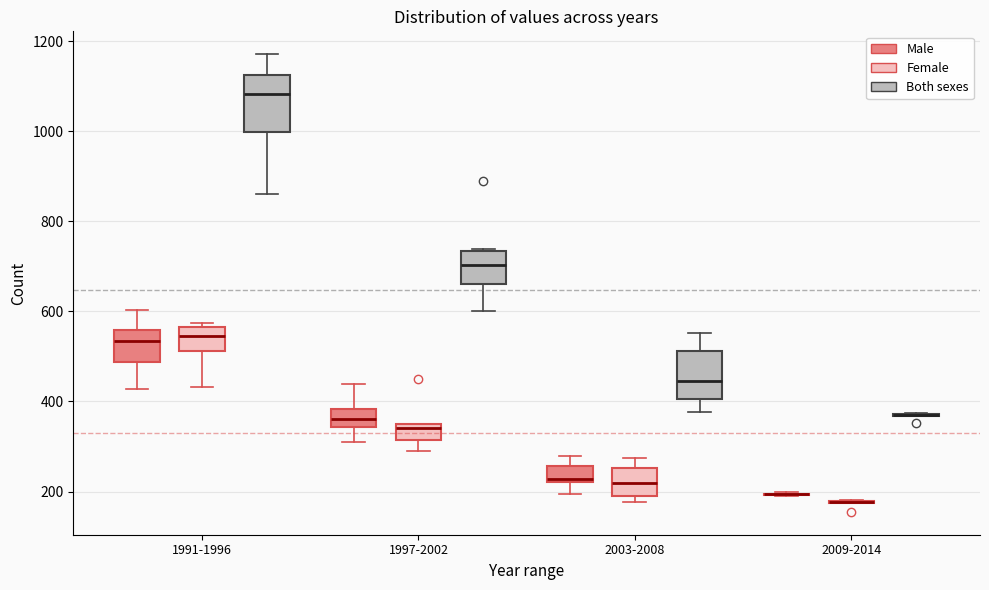

Reading left to right, transcribe this box plot: for each box, give where its median line is, the range the box spans, and where its two whiskers end, as read against the y-axis. The values are not printed on the chart, so give them approximately, as read against the axis.

1991-1996 (Male): median 540, box 480 to 560, whiskers 420 to 600
1991-1996 (Female): median 540, box 520 to 560, whiskers 440 to 580
1991-1996 (Both sexes): median 1080, box 1000 to 1120, whiskers 860 to 1180
1997-2002 (Male): median 360, box 340 to 380, whiskers 320 to 440
1997-2002 (Female): median 340, box 320 to 360, whiskers 300 to 360
1997-2002 (Both sexes): median 700, box 660 to 740, whiskers 600 to 740
2003-2008 (Male): median 220, box 220 to 260, whiskers 200 to 280
2003-2008 (Female): median 220, box 180 to 260, whiskers 180 (just below the box's lower edge) to 280
2003-2008 (Both sexes): median 440, box 400 to 520, whiskers 380 to 560
2009-2014 (Male): box collapsed to a line at 200, whiskers 200 to 200
2009-2014 (Female): box collapsed to a line at 180, whiskers 180 to 180
2009-2014 (Both sexes): box collapsed to a line at 380, whiskers 360 to 380